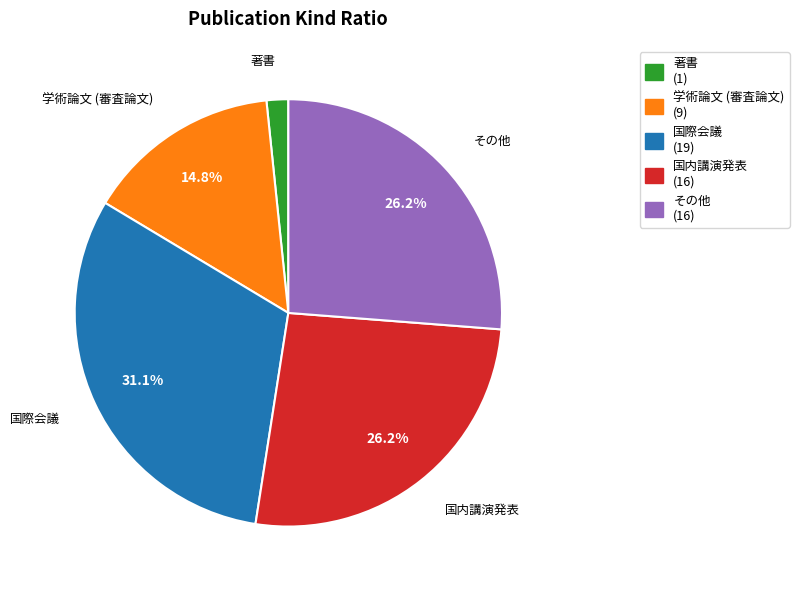

Which has a higher value, その他 or 著書?

その他